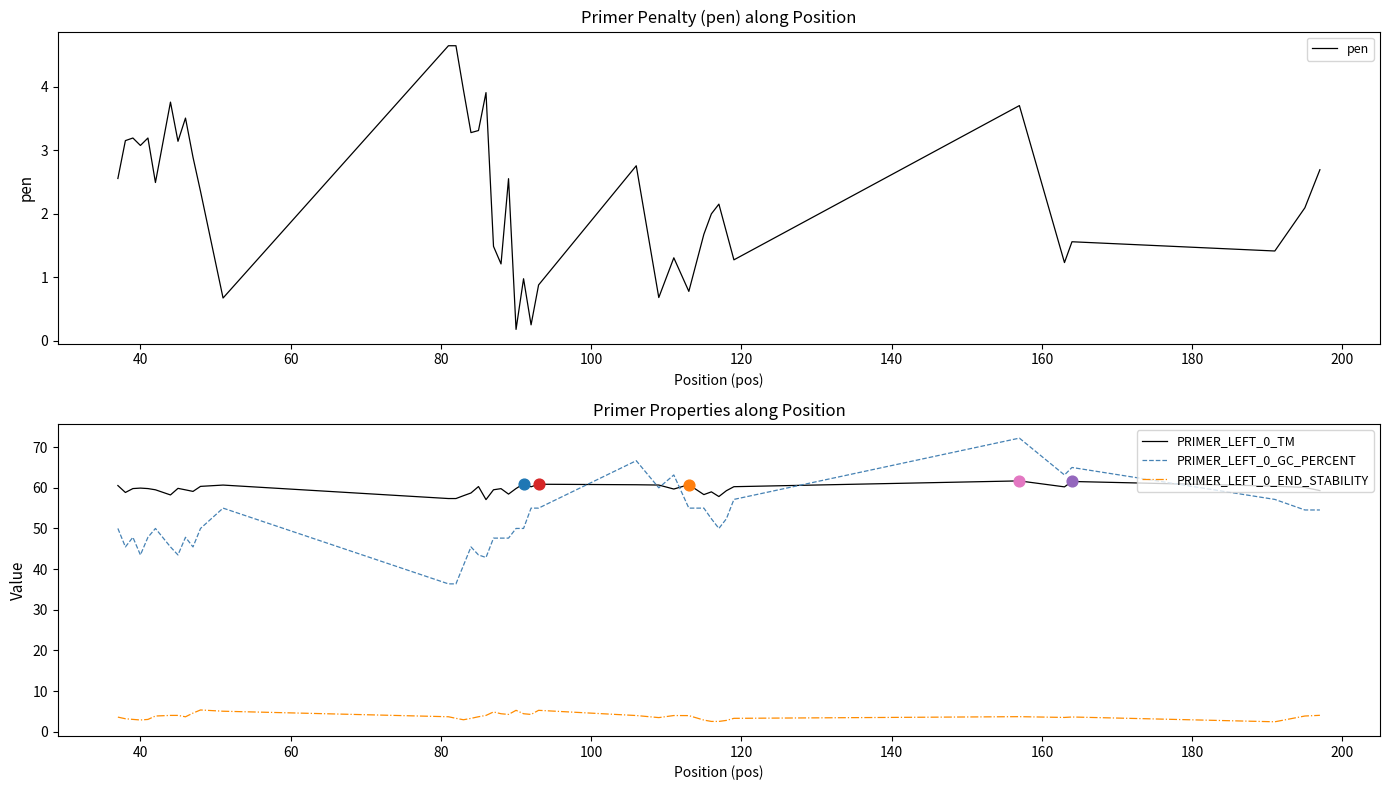

At how many categories does at least one series exceed 50?

40